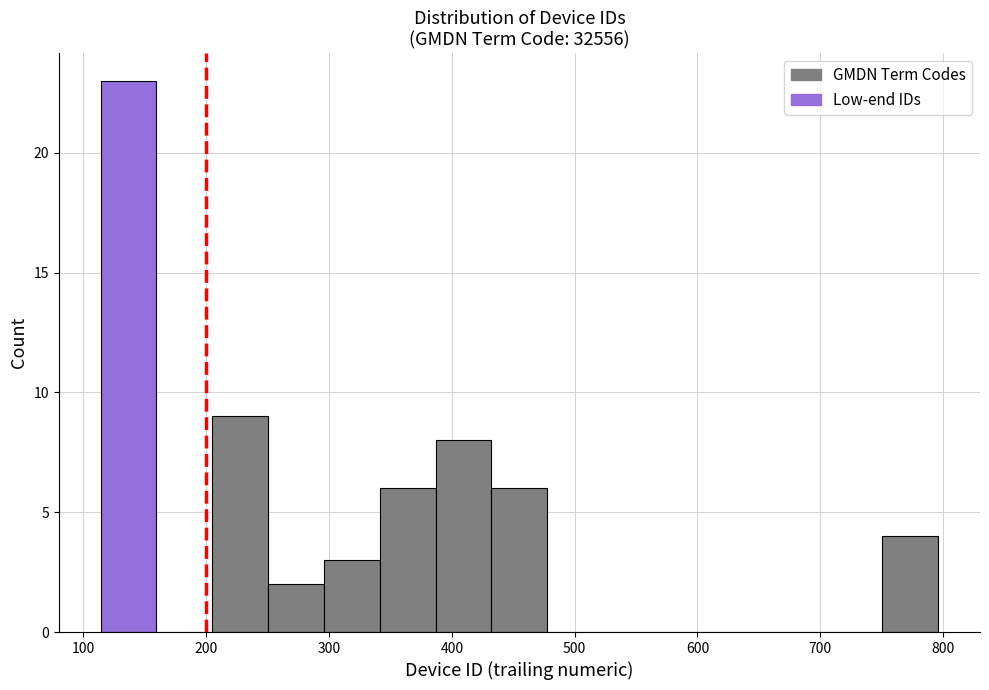

Reading left to right, transcribe this chart: for each bar, give the range it covers on the x-axis and its height. Neither the bar edges nor the heights are printed on the chart, so give them approximately, as read against the axes.

110 to 160: 23
160 to 200: 0
200 to 250: 9
250 to 300: 2
300 to 340: 3
340 to 390: 6
390 to 430: 8
430 to 480: 6
480 to 520: 0
520 to 570: 0
570 to 610: 0
610 to 660: 0
660 to 710: 0
710 to 750: 0
750 to 800: 4